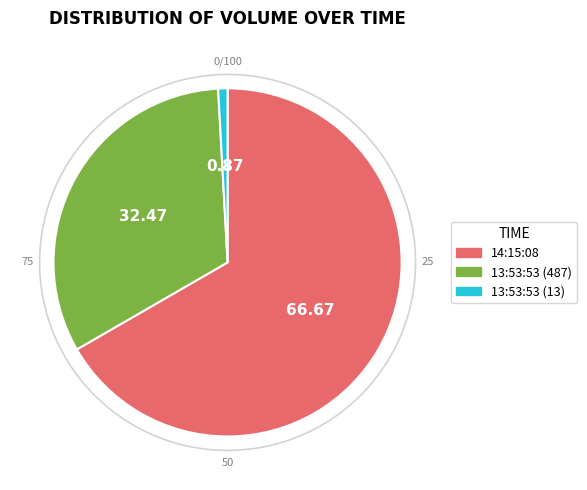

Which slice is the largest?

14:15:08